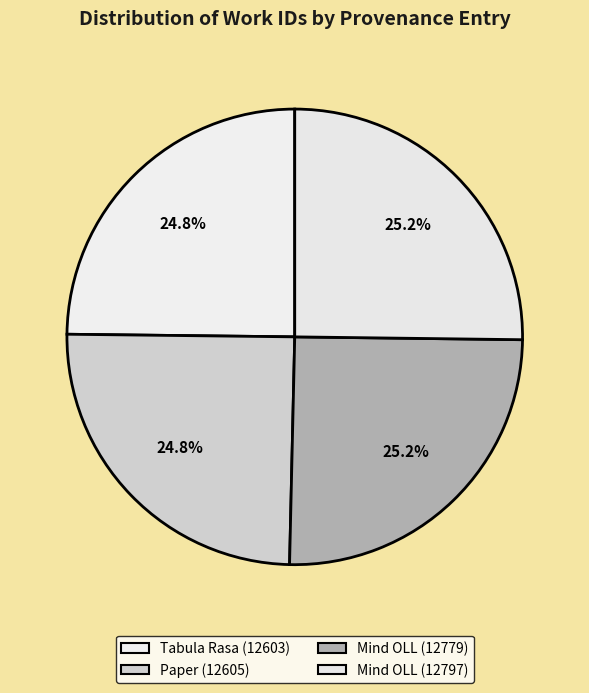

Does Mind OLL (12797) account for over 50% of the chart?

No